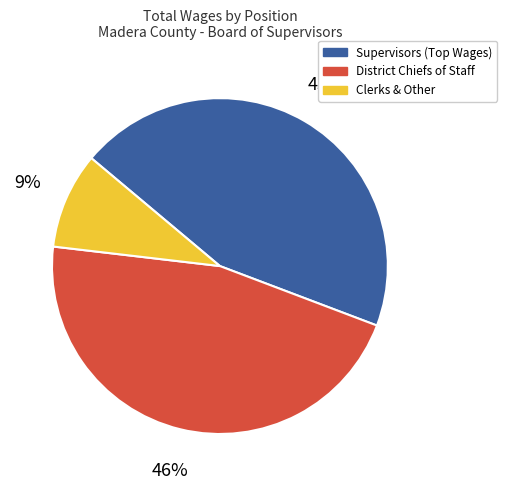

To the nearest percent, what is the difference between the largest and smallest slice percentages?

37%